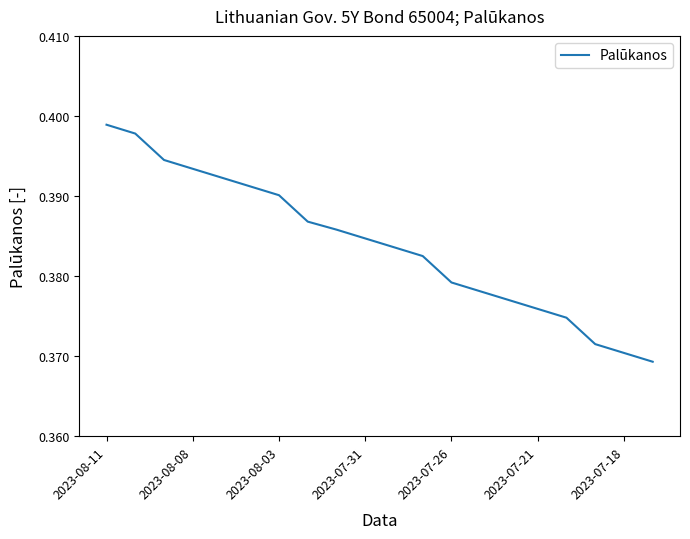

Reading left to right, what are all the values shown in this chart?

0.4	0.4	0.4	0.4	0.4	0.4	0.4	0.4	0.4	0.4	0.4	0.4	0.4	0.4	0.4	0.4	0.4	0.4	0.4	0.4